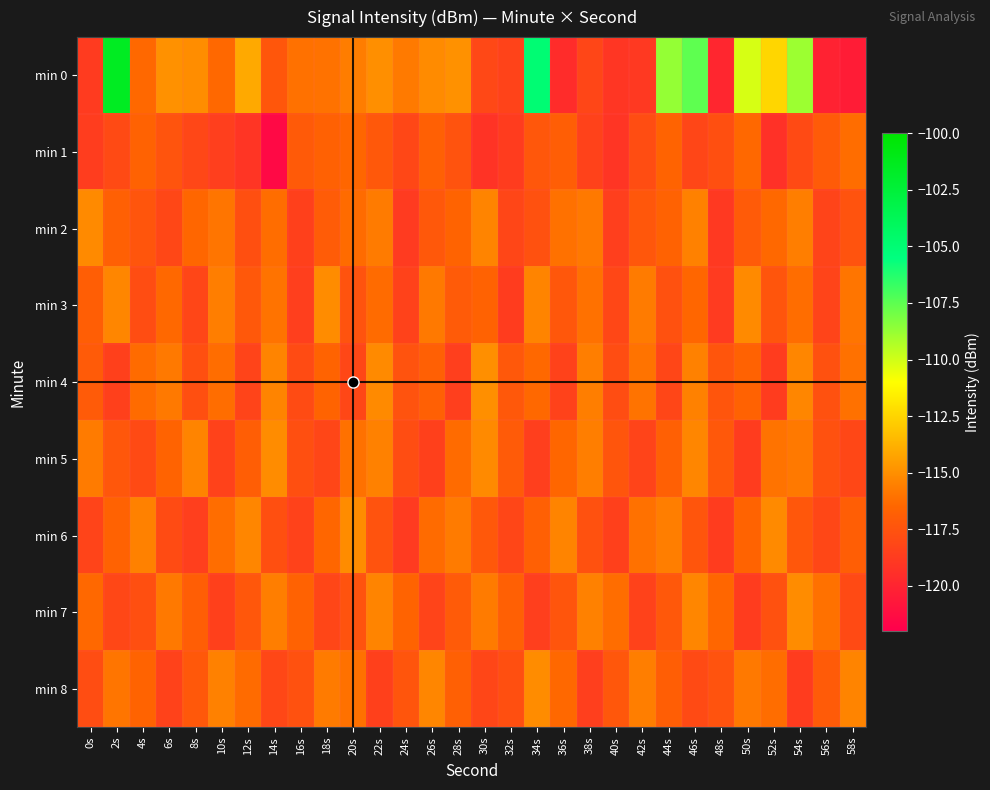

Reading left to right, extract all data points from this chart.

min 0: 0s=-118.8	2s=-101.5	4s=-116.4	6s=-114.9	8s=-115.1	10s=-116.4	12s=-114.1	14s=-117.3	16s=-116.1	18s=-116.1	20s=-115.6	22s=-115.0	24s=-115.8	26s=-115.1	28s=-114.9	30s=-118.1	32s=-118.3	34s=-105.0	36s=-119.6	38s=-118.2	40s=-119.1	42s=-118.9	44s=-108.7	46s=-107.5	48s=-119.9	50s=-110.1	52s=-112.4	54s=-108.9	56s=-120.1	58s=-120.4
min 1: 0s=-118.7	2s=-118.0	4s=-116.7	6s=-117.4	8s=-118.2	10s=-118.6	12s=-119.1	14s=-121.5	16s=-117.1	18s=-116.7	20s=-116.5	22s=-117.2	24s=-118.1	26s=-116.8	28s=-117.5	30s=-119.2	32s=-118.7	34s=-117.3	36s=-116.9	38s=-118.4	40s=-119.1	42s=-117.8	44s=-116.6	46s=-118.2	48s=-117.7	50s=-116.4	52s=-119.3	54s=-118.0	56s=-117.1	58s=-116.2
min 2: 0s=-115.2	2s=-116.8	4s=-117.4	6s=-118.1	8s=-116.5	10s=-115.9	12s=-117.7	14s=-116.2	16s=-118.5	18s=-117.0	20s=-116.3	22s=-115.7	24s=-118.8	26s=-117.2	28s=-116.6	30s=-115.4	32s=-118.2	34s=-117.6	36s=-116.1	38s=-115.8	40s=-118.6	42s=-117.3	44s=-116.7	46s=-115.5	48s=-118.9	50s=-117.1	52s=-116.4	54s=-115.6	56s=-118.3	58s=-117.5
min 3: 0s=-116.9	2s=-115.3	4s=-117.8	6s=-116.4	8s=-118.2	10s=-115.6	12s=-117.2	14s=-116.0	16s=-118.6	18s=-115.1	20s=-117.5	22s=-116.3	24s=-118.4	26s=-115.8	28s=-117.1	30s=-116.7	32s=-118.7	34s=-115.4	36s=-117.3	38s=-116.1	40s=-118.1	42s=-115.7	44s=-117.6	46s=-116.5	48s=-118.8	50s=-115.2	52s=-117.4	54s=-116.2	56s=-118.3	58s=-115.9
min 4: 0s=-117.1	2s=-118.5	4s=-116.3	6s=-115.8	8s=-117.7	10s=-116.2	12s=-118.3	14s=-115.4	16s=-117.9	18s=-116.6	20s=-118.1	22s=-115.2	24s=-117.5	26s=-116.8	28s=-118.6	30s=-115.0	32s=-117.2	34s=-116.4	36s=-118.4	38s=-115.6	40s=-117.8	42s=-116.0	44s=-118.2	46s=-115.5	48s=-117.4	50s=-116.7	52s=-118.7	54s=-115.3	56s=-117.6	58s=-116.1
min 5: 0s=-115.7	2s=-117.3	4s=-118.0	6s=-116.6	8s=-115.4	10s=-118.4	12s=-116.9	14s=-115.1	16s=-117.7	18s=-118.2	20s=-116.1	22s=-115.5	24s=-117.8	26s=-118.5	28s=-116.3	30s=-115.2	32s=-117.1	34s=-118.6	36s=-116.5	38s=-115.6	40s=-117.4	42s=-118.3	44s=-116.8	46s=-115.3	48s=-117.2	50s=-118.7	52s=-116.0	54s=-115.8	56s=-117.6	58s=-118.1
min 6: 0s=-118.3	2s=-116.7	4s=-115.5	6s=-117.9	8s=-118.6	10s=-116.2	12s=-115.3	14s=-117.7	16s=-118.4	18s=-116.5	20s=-115.1	22s=-117.5	24s=-118.8	26s=-116.3	28s=-115.7	30s=-117.2	32s=-118.2	34s=-116.8	36s=-115.4	38s=-117.6	40s=-118.5	42s=-116.1	44s=-115.6	46s=-117.4	48s=-118.7	50s=-116.6	52s=-115.2	54s=-117.3	56s=-118.1	58s=-116.9
min 7: 0s=-116.4	2s=-118.1	4s=-117.7	6s=-115.8	8s=-116.9	10s=-118.5	12s=-117.3	14s=-115.6	16s=-116.7	18s=-118.2	20s=-117.5	22s=-115.4	24s=-116.6	26s=-118.3	28s=-117.1	30s=-115.7	32s=-116.8	34s=-118.6	36s=-117.4	38s=-115.5	40s=-116.2	42s=-118.4	44s=-117.2	46s=-115.3	48s=-116.5	50s=-118.7	52s=-117.6	54s=-115.1	56s=-116.1	58s=-118.0
min 8: 0s=-117.8	2s=-115.9	4s=-116.6	6s=-118.4	8s=-117.2	10s=-115.5	12s=-116.3	14s=-118.1	16s=-117.6	18s=-115.7	20s=-116.1	22s=-118.5	24s=-117.4	26s=-115.3	28s=-116.8	30s=-118.2	32s=-117.7	34s=-115.1	36s=-116.4	38s=-118.6	40s=-117.3	42s=-115.6	44s=-116.9	46s=-118.0	48s=-117.5	50s=-115.8	52s=-116.2	54s=-118.7	56s=-117.1	58s=-115.4